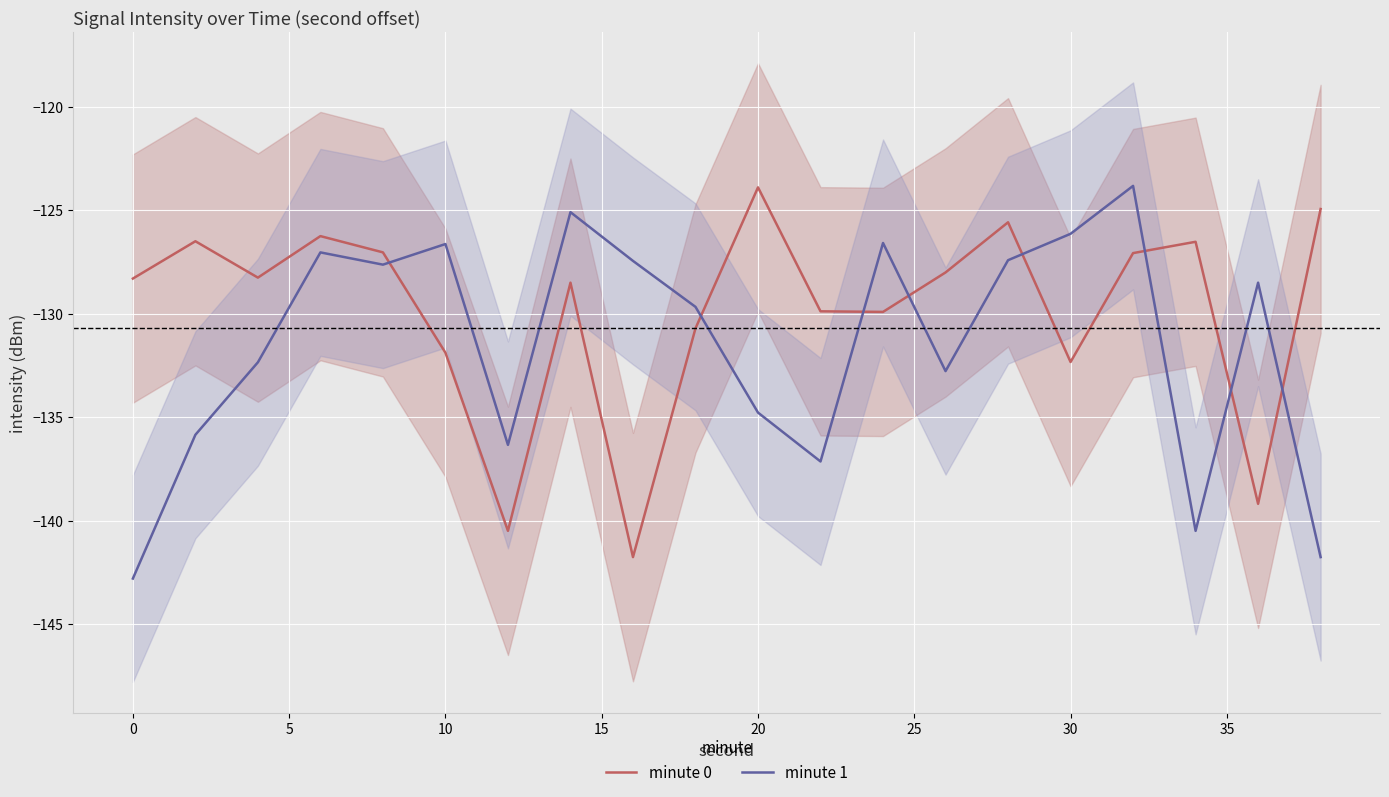

What is the difference between the maximum and minimum values in the minute 1 series?

19.0